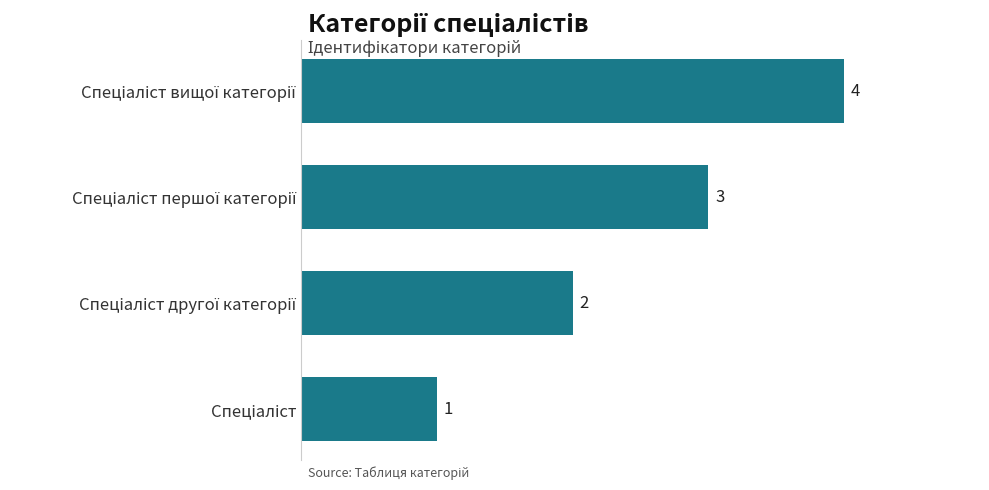

What is the difference between the maximum and minimum values?

3